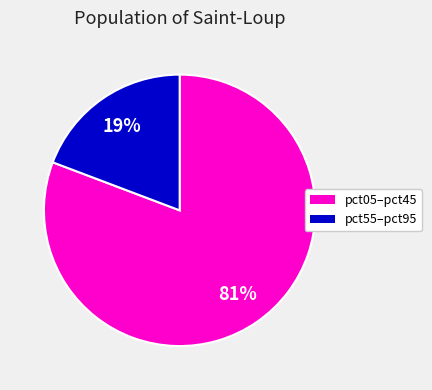

How many segments does this pie chart have?

2